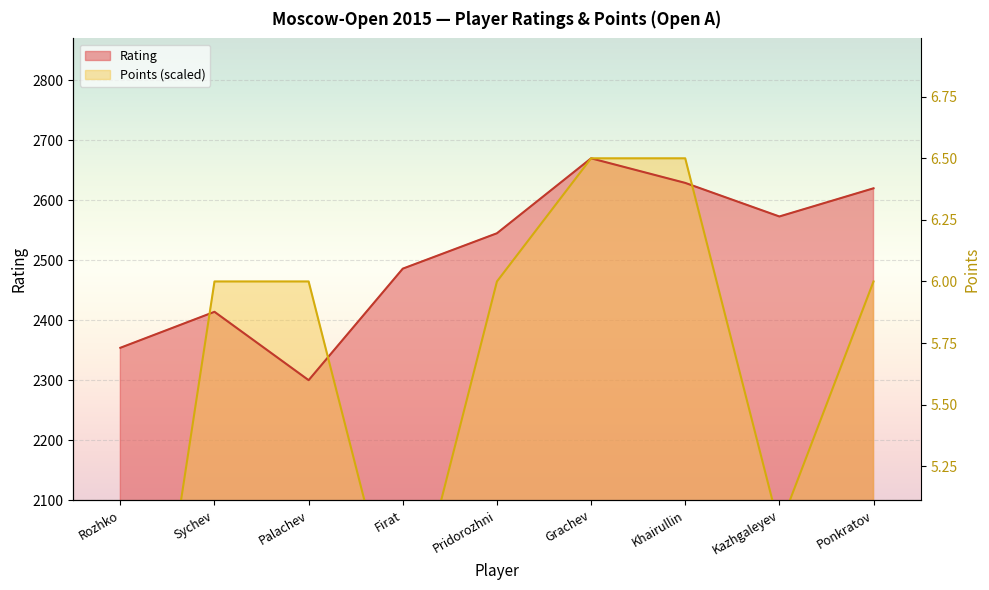

Is it true that Rating equals 2573.0 at Kazhgaleyev?

True